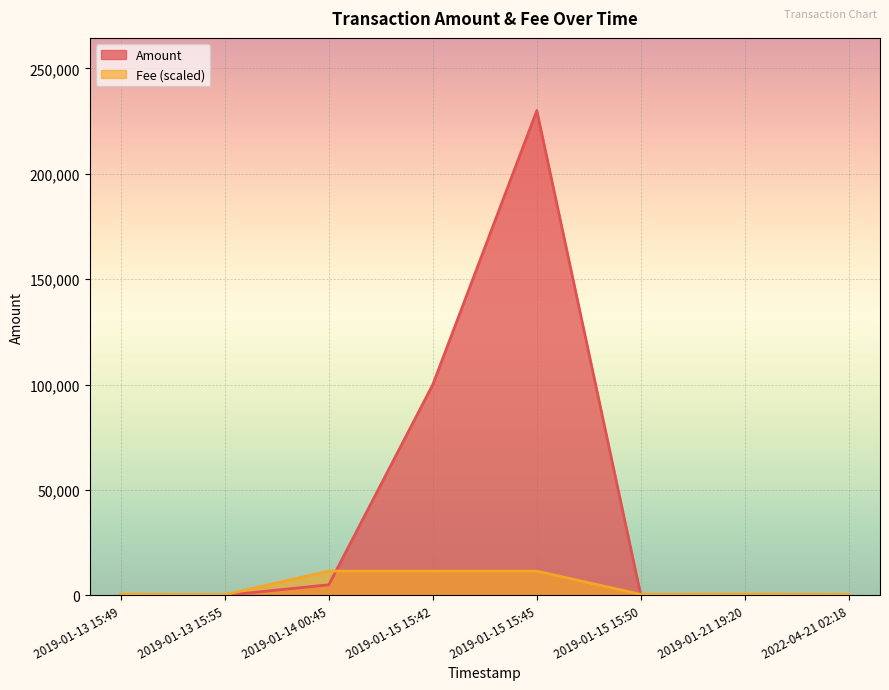

Count the number of data series in this chart.

2